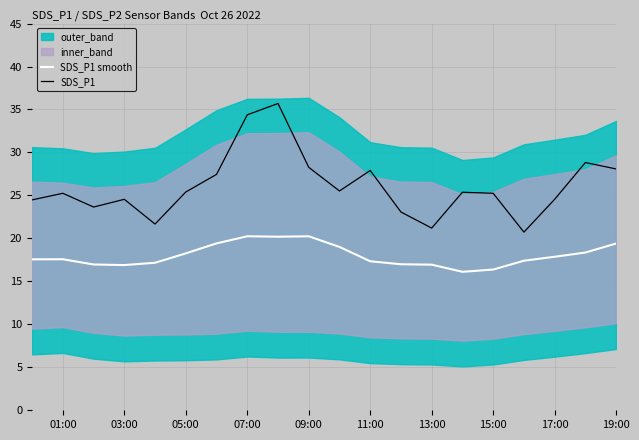

True or false: SDS_P1 smooth has more than 2 points higher than both neighbors.

True